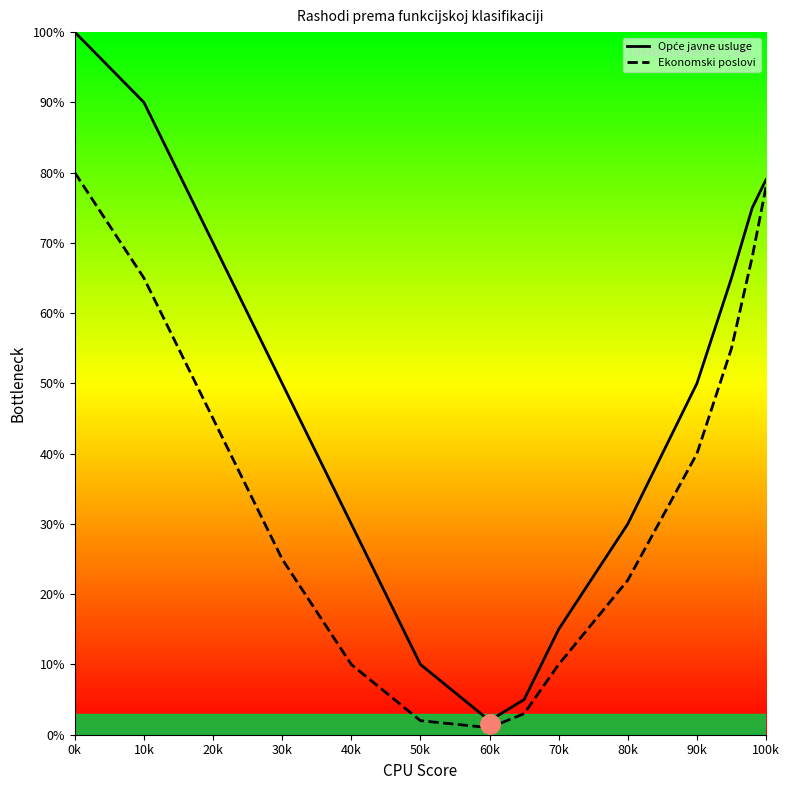

How many interior local valleys does the Ekonomski poslovi series have?

1